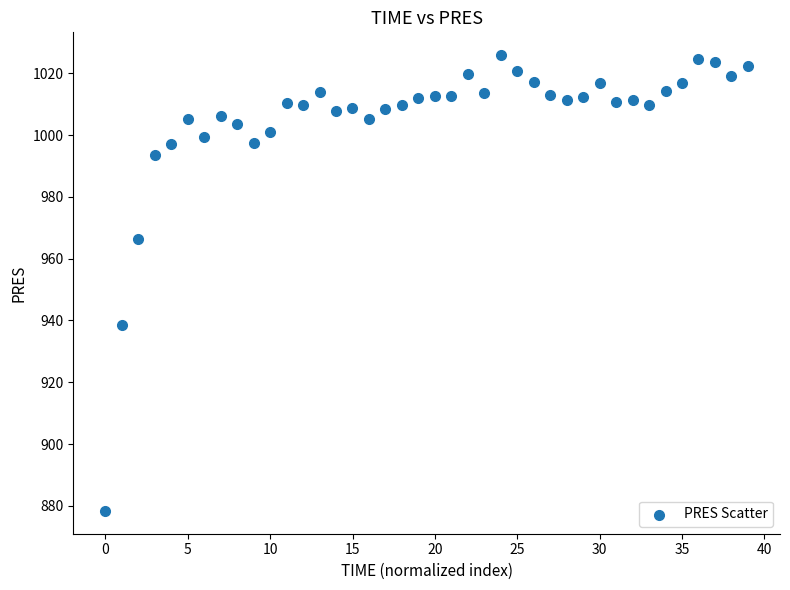

What is the range of X values (max minus min)?

39.0